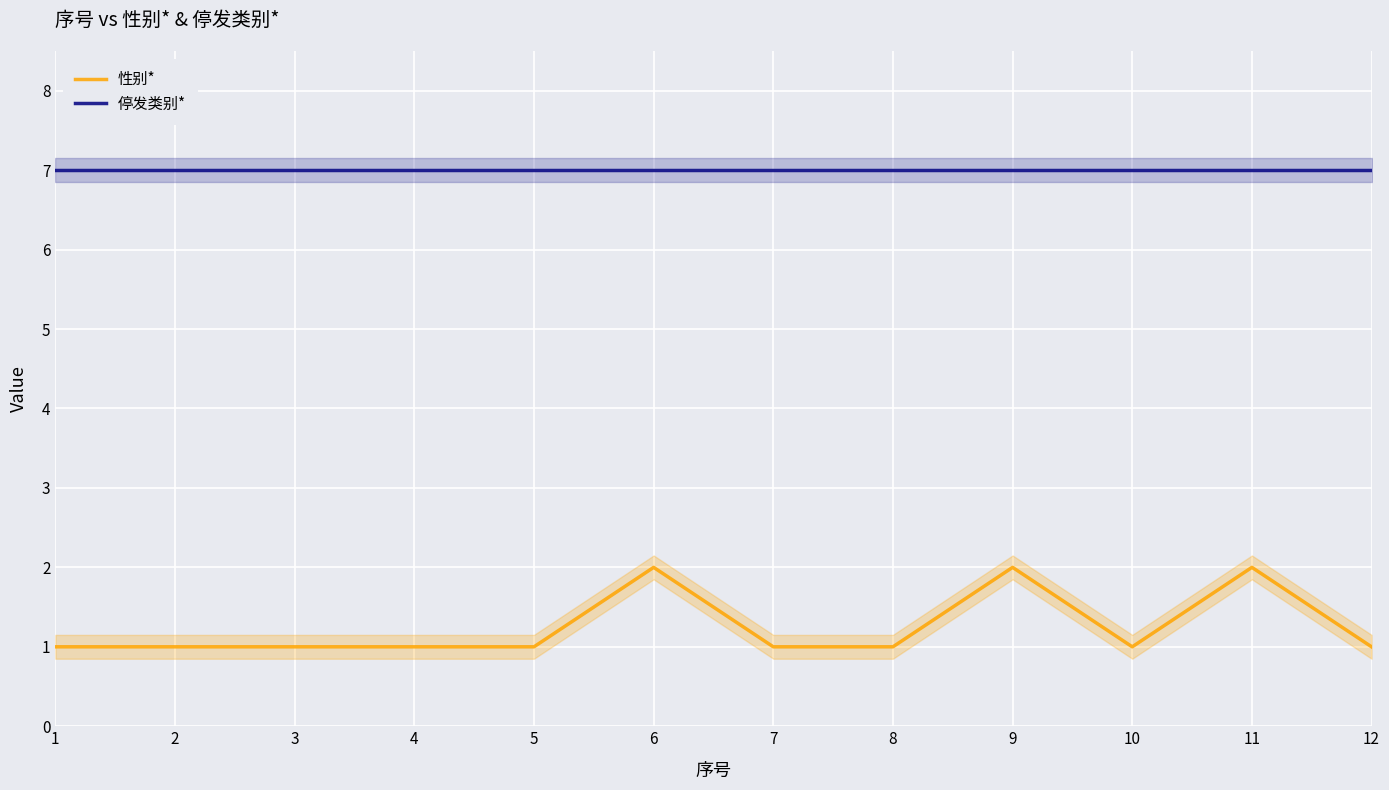

What is the difference between the maximum and minimum values in the 性别* series?

1